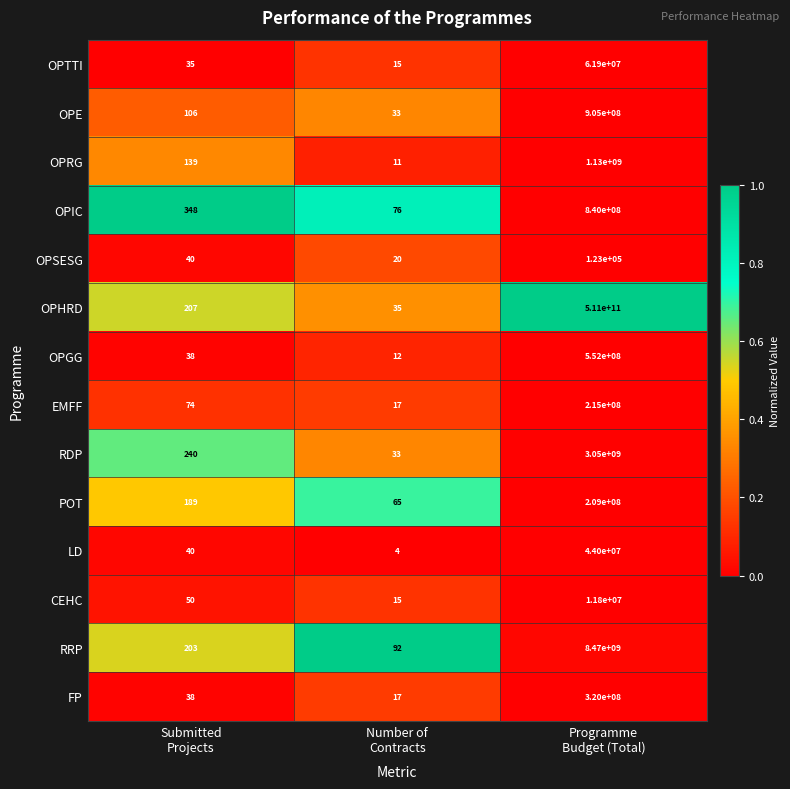

What is the difference between the highest and lowest values at Number of
Contracts?

88